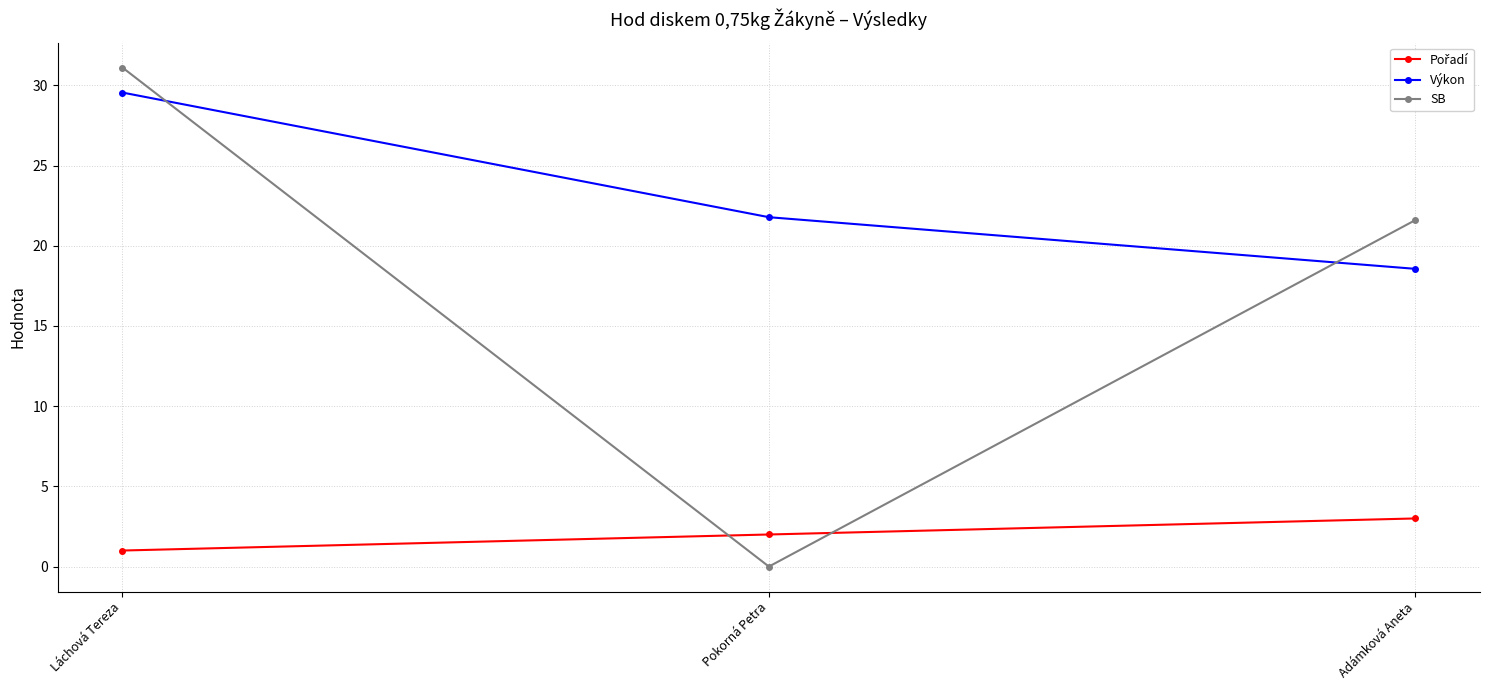

What is the label of the 2nd point from the left?

Pokorná Petra